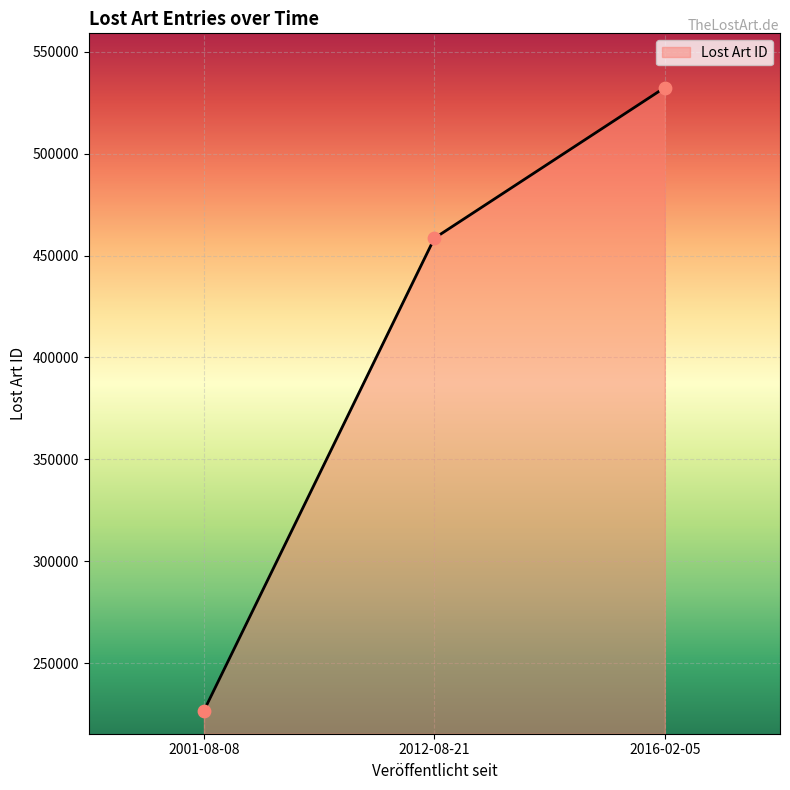

Approximately how many times larger is the value at 2012-08-21 compared to 2001-08-08?

2.0